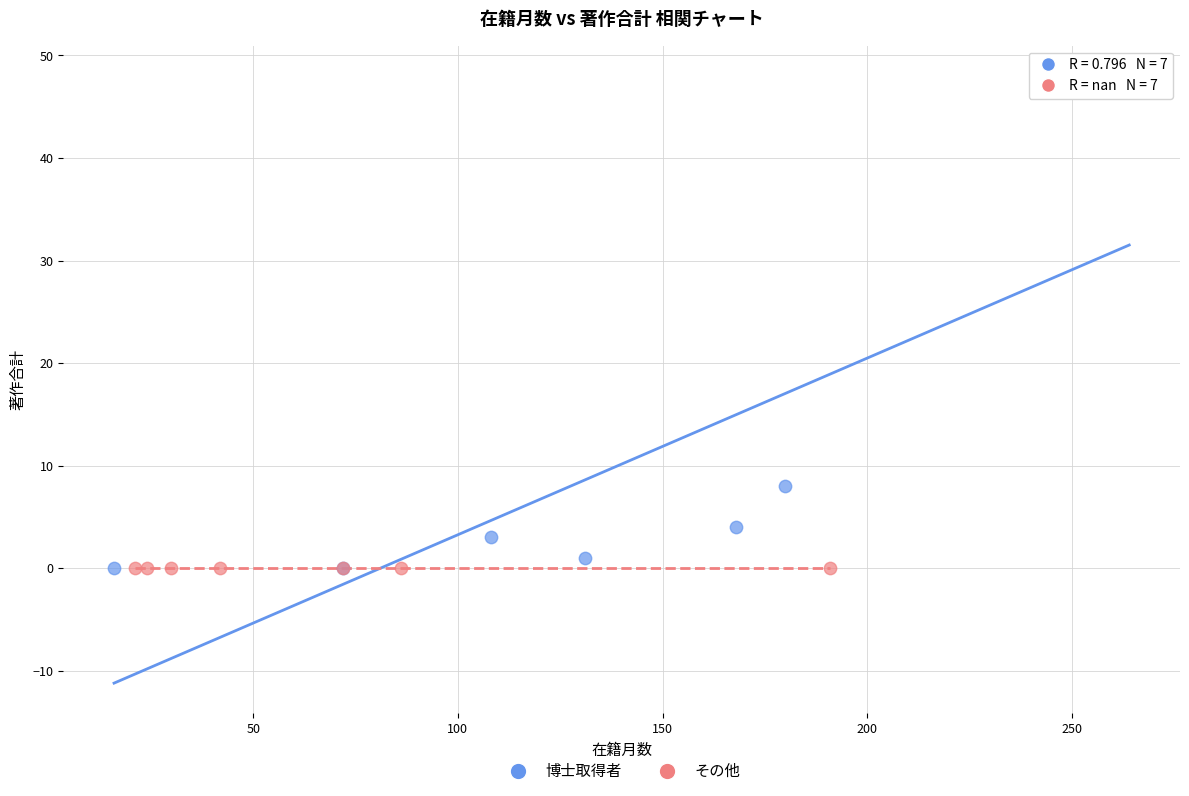

Which series contains the highest Y value?

博士取得者